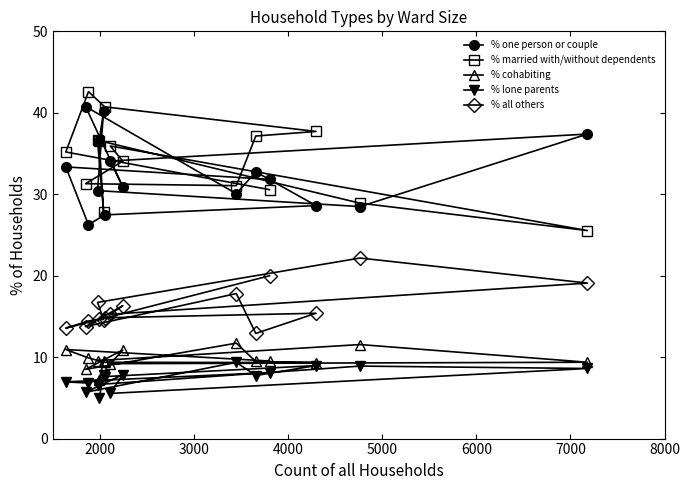

What is the difference between the maximum and minimum values in the % lone parents series?

4.4